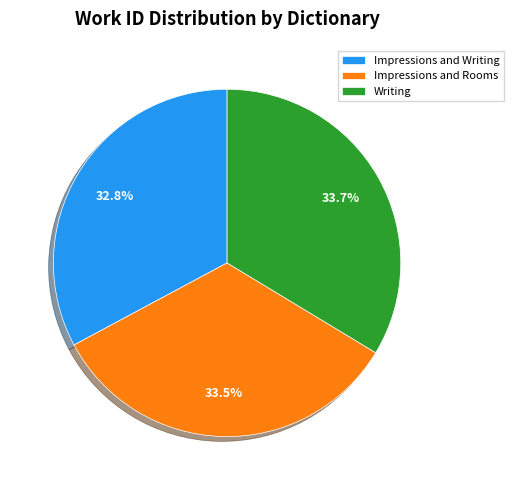

How many slices are in this pie chart?

3